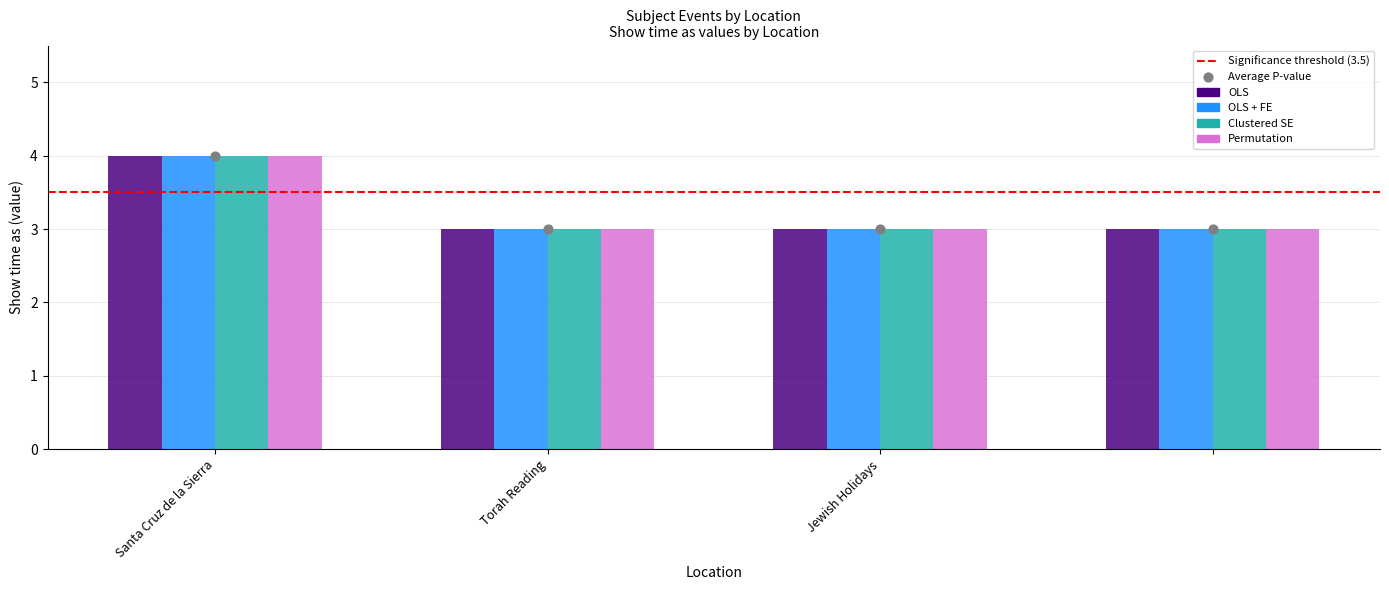

What are all the series names shown in the legend?

OLS, OLS + FE, Clustered SE, Permutation